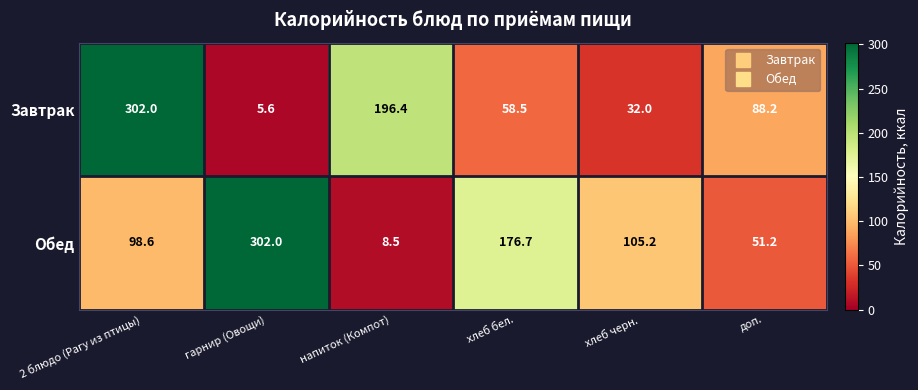

What is the difference between the maximum and second lowest values in the Обед series?

250.8